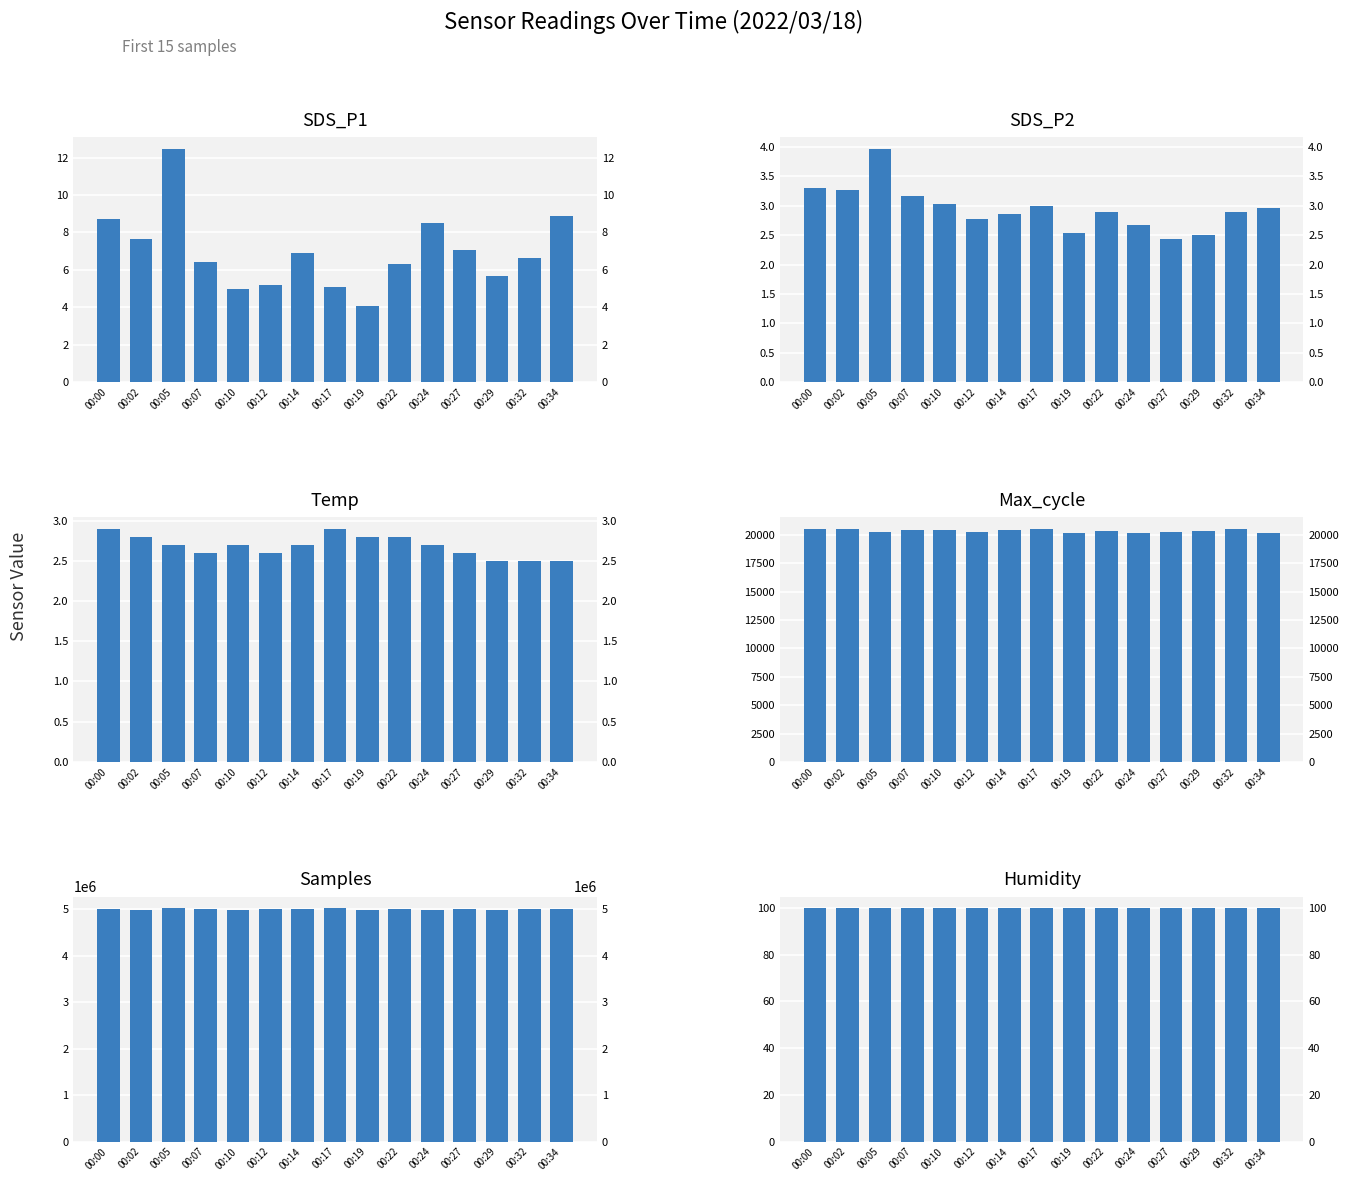

What is the total value across all series at 00:05?

5037175.0